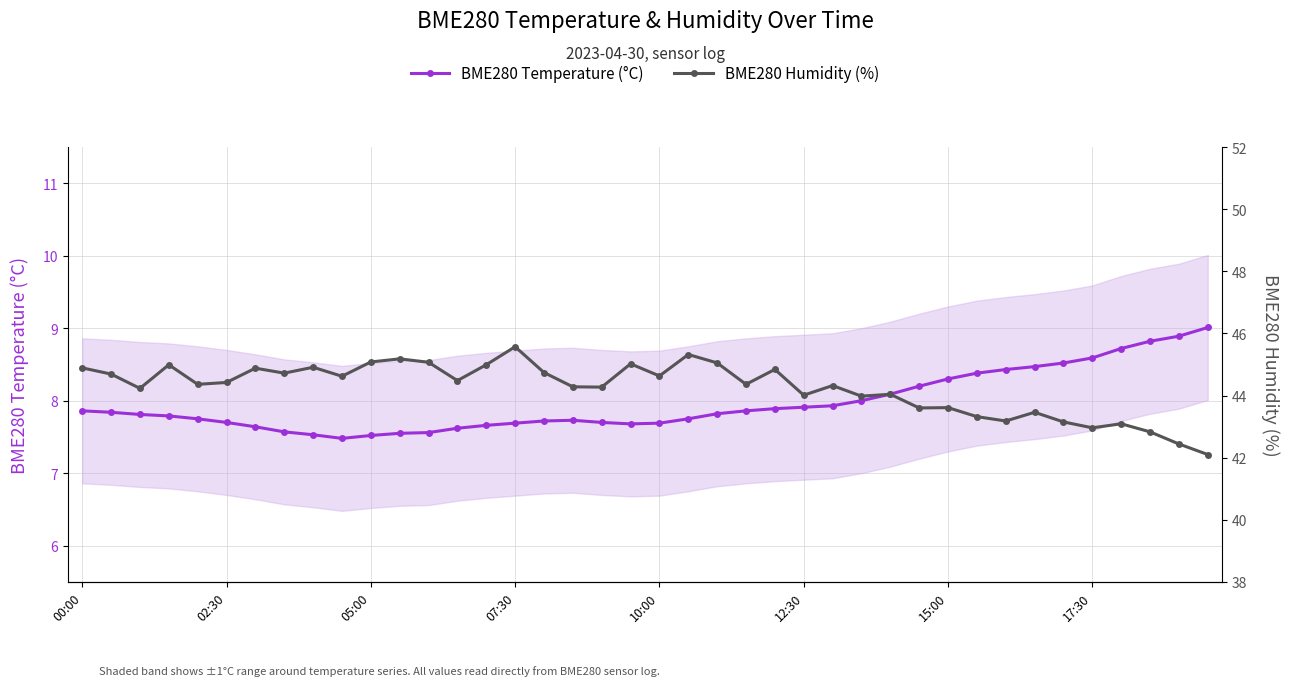

How many categories are shown in the chart?

40